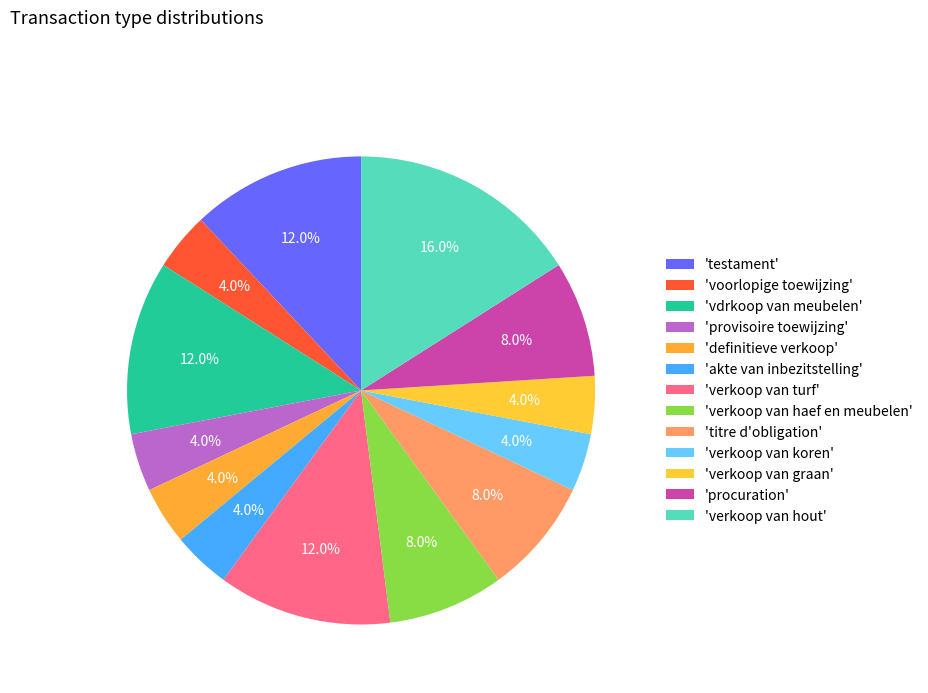

To the nearest percent, what is the difference between the largest and smallest slice percentages?

12%